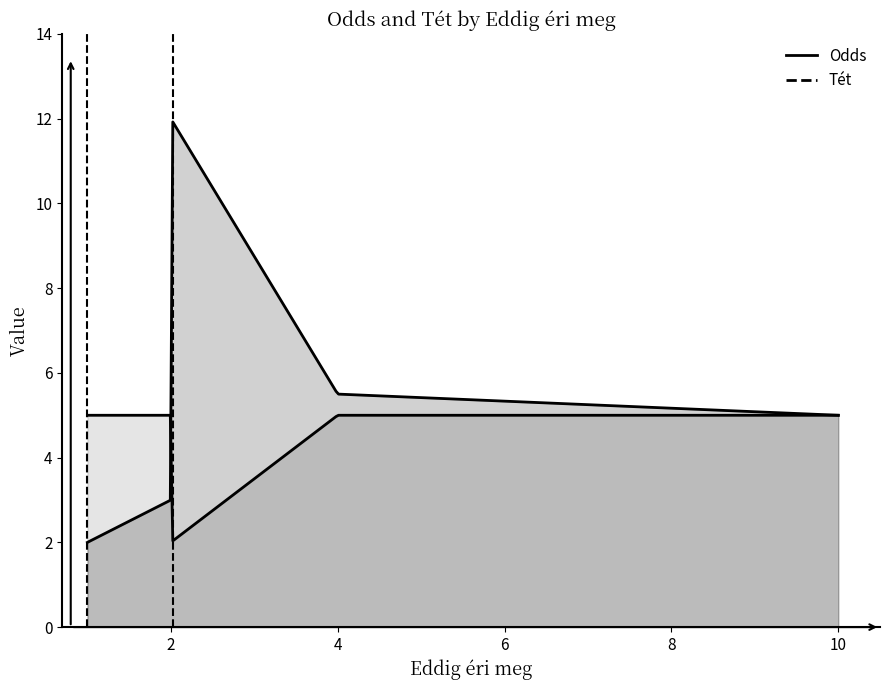

What is the maximum value for Odds?

12.0